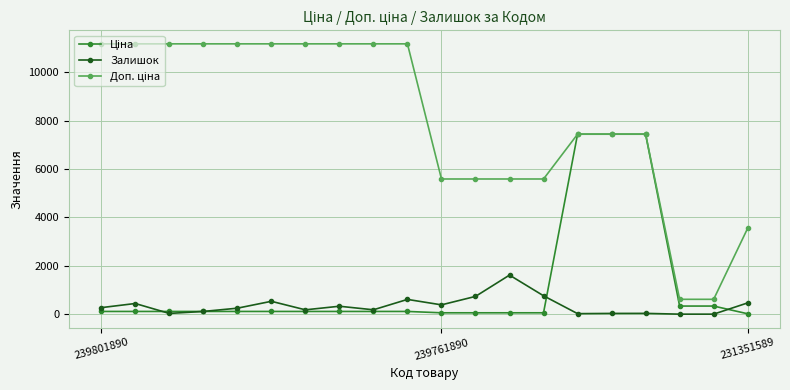

At how many categories does at least one series exceed 2240?

18